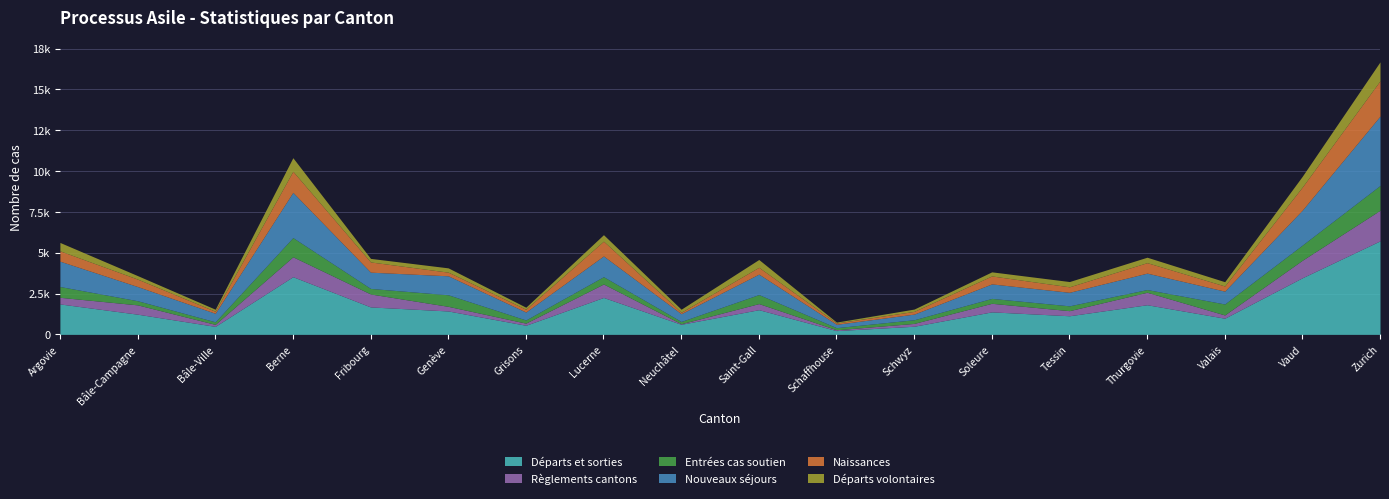

True or false: Naissances and Entrées cas soutien intersect in this chart.

True